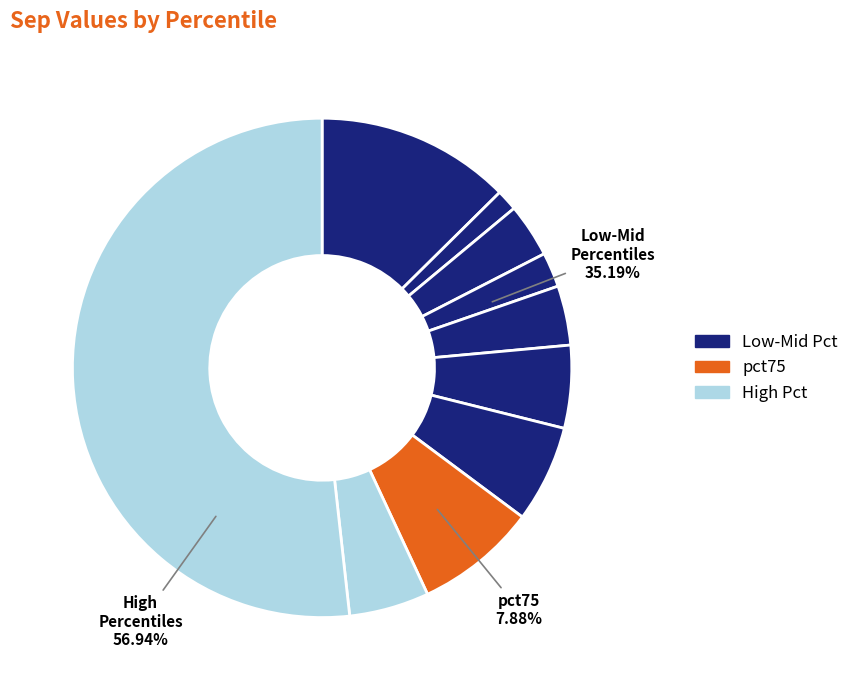

What is the smallest slice in the pie chart?

pct15